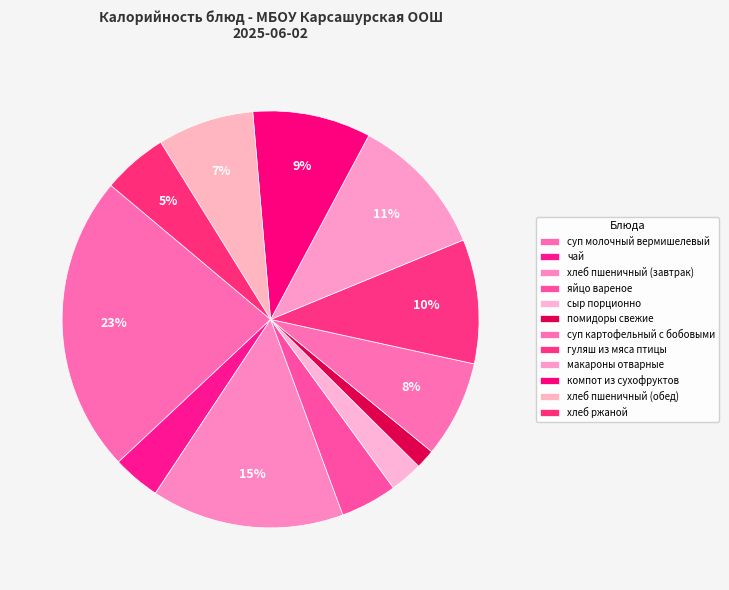

What percentage is the сыр порционно slice, to the nearest percent?

3%